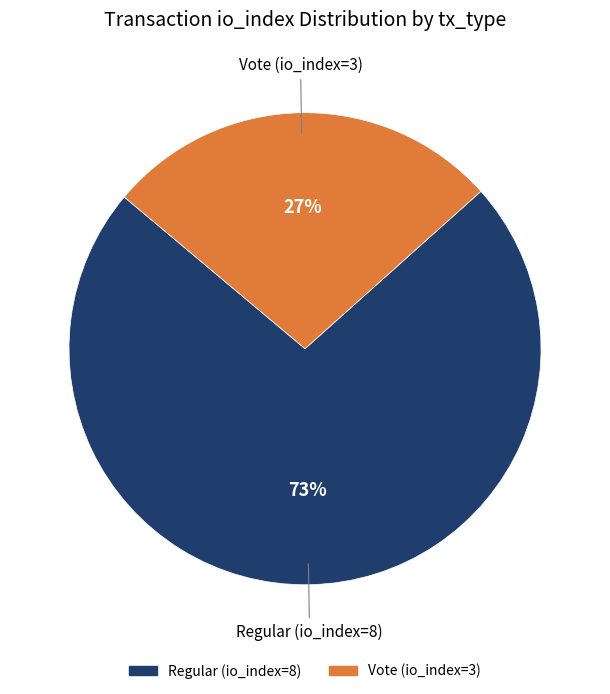

To the nearest percent, what is the average slice percentage?

50%